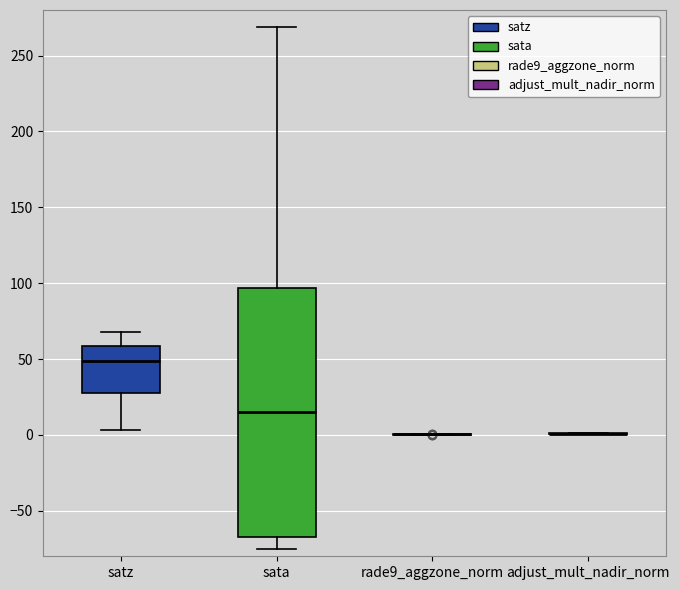

Reading left to right, transcribe this box plot: for each box, give where its median line is, the range the box spans, and where its two whiskers end, as read against the y-axis. The values are not printed on the chart, so give them approximately, as read against the axis.

satz: median 50, box 30 to 60, whiskers 5 to 70
sata: median 15, box -65 to 95, whiskers -75 to 270
rade9_aggzone_norm: box collapsed to a line at 0, whiskers 0 to 0
adjust_mult_nadir_norm: box collapsed to a line at 0, whiskers 0 to 0